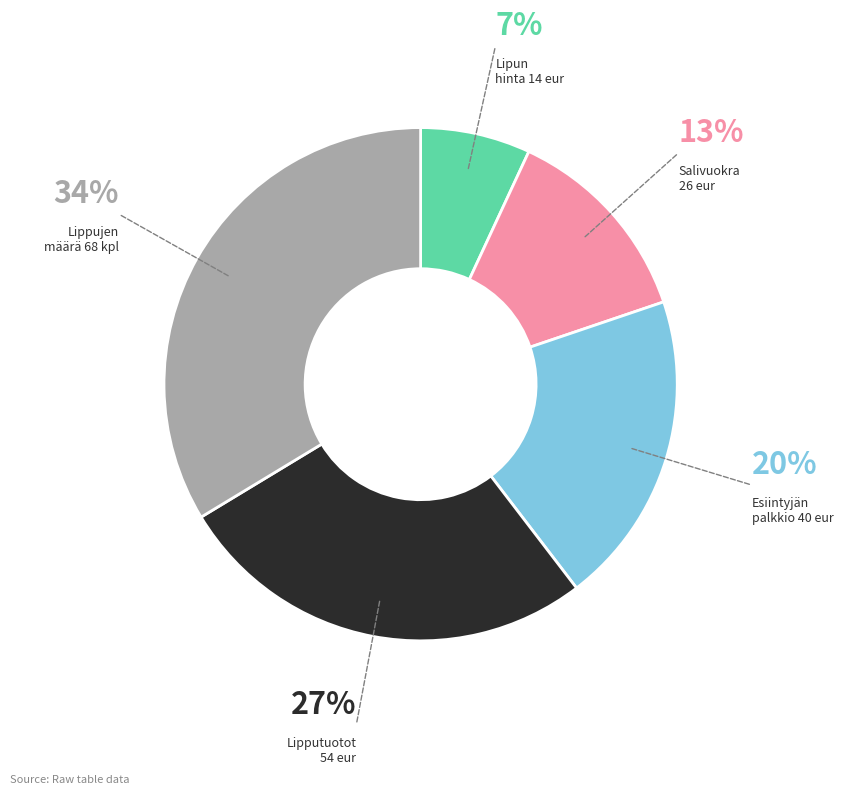

Is there any slice that represents more than half of the pie?

No